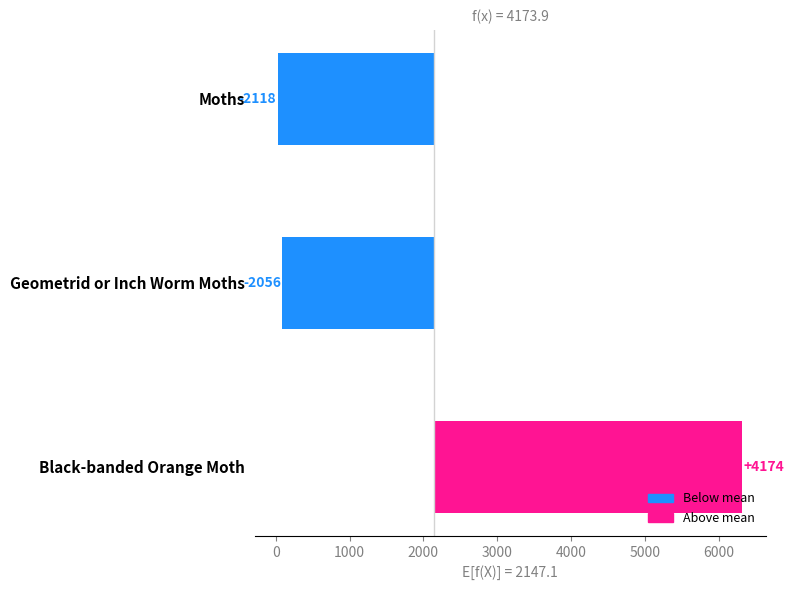

What is the minimum value shown in the chart?

-2118.1